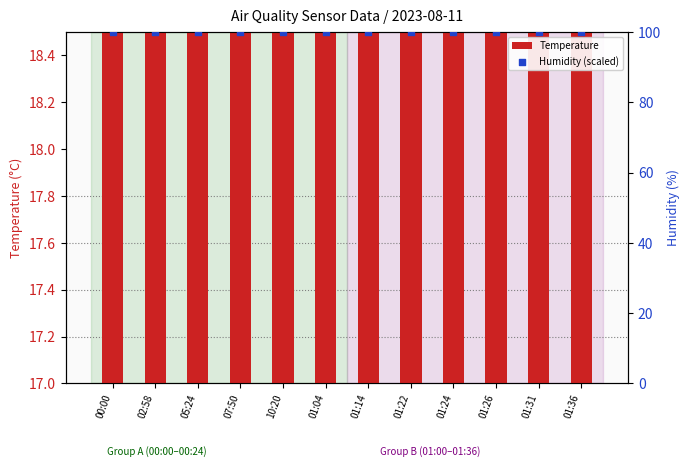

Which series contains the lowest Y value?

Temperature